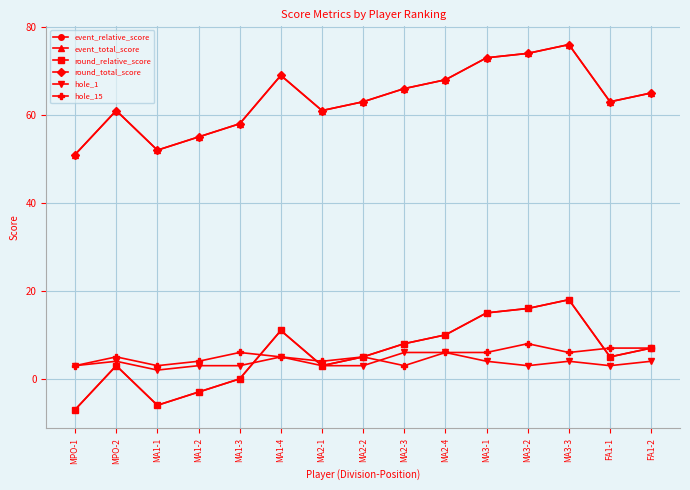

Does the chart have visible grid lines?

Yes